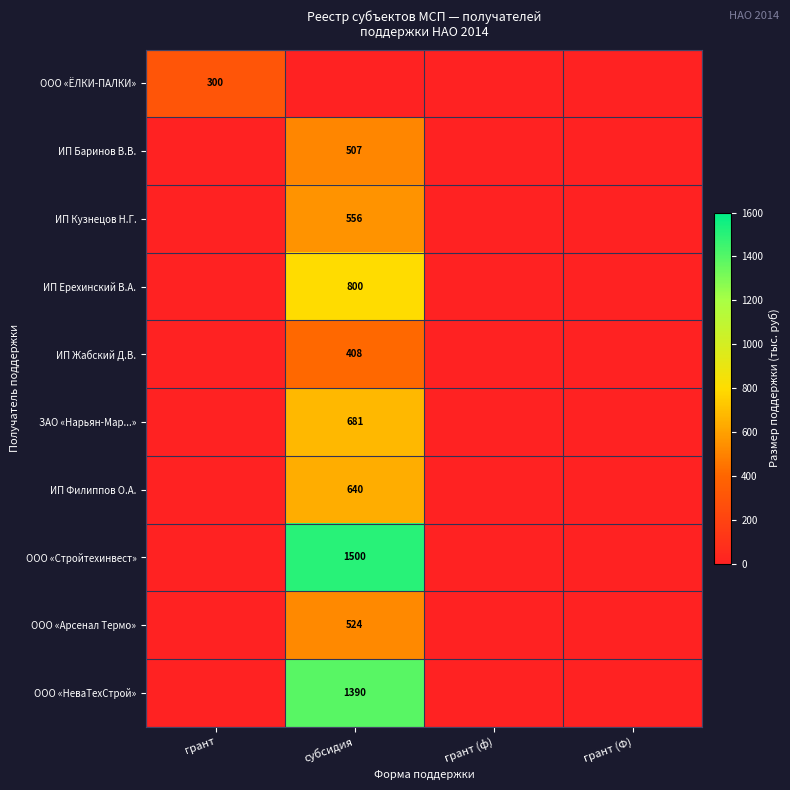

What is the maximum value shown in the chart?

1500.0